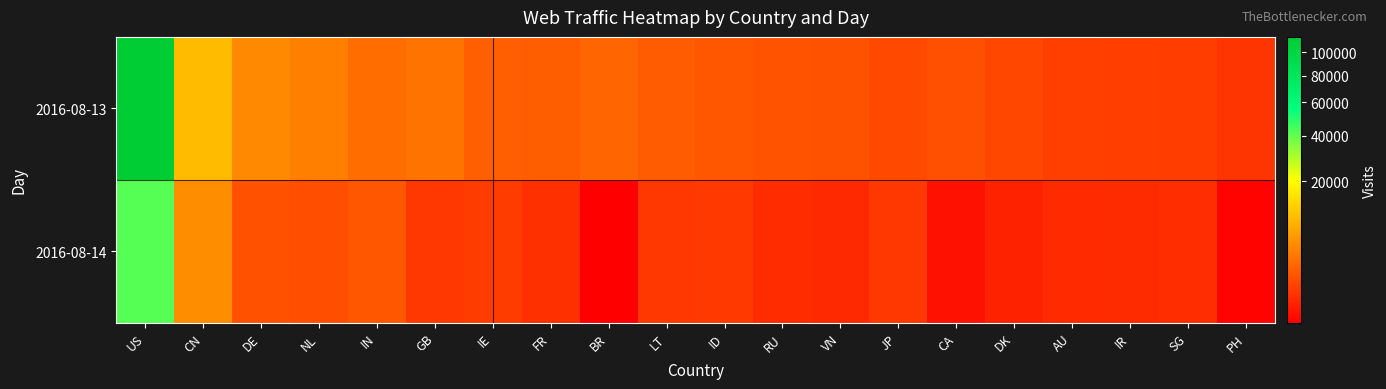

Which series has the widest spread of values?

2016-08-13